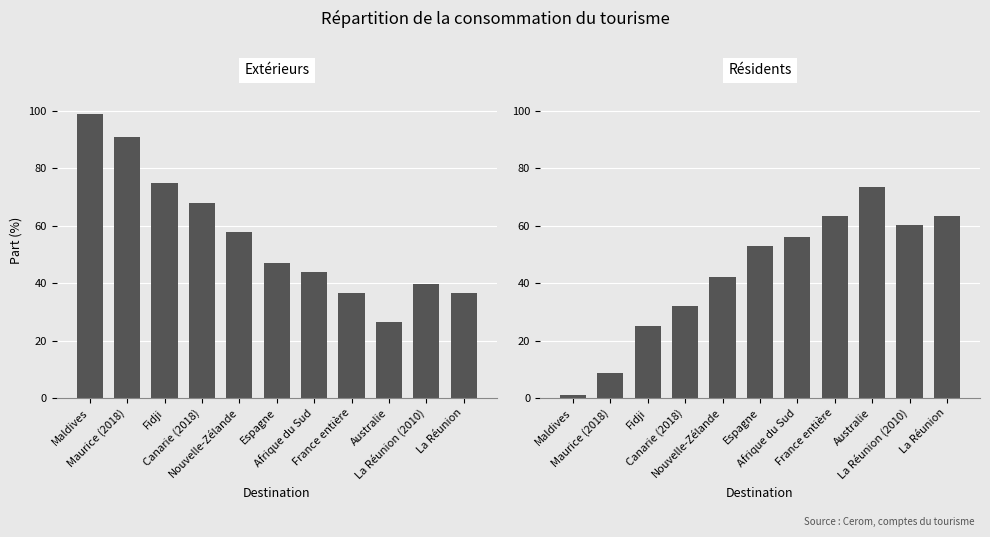

How many bars are there in total?

22